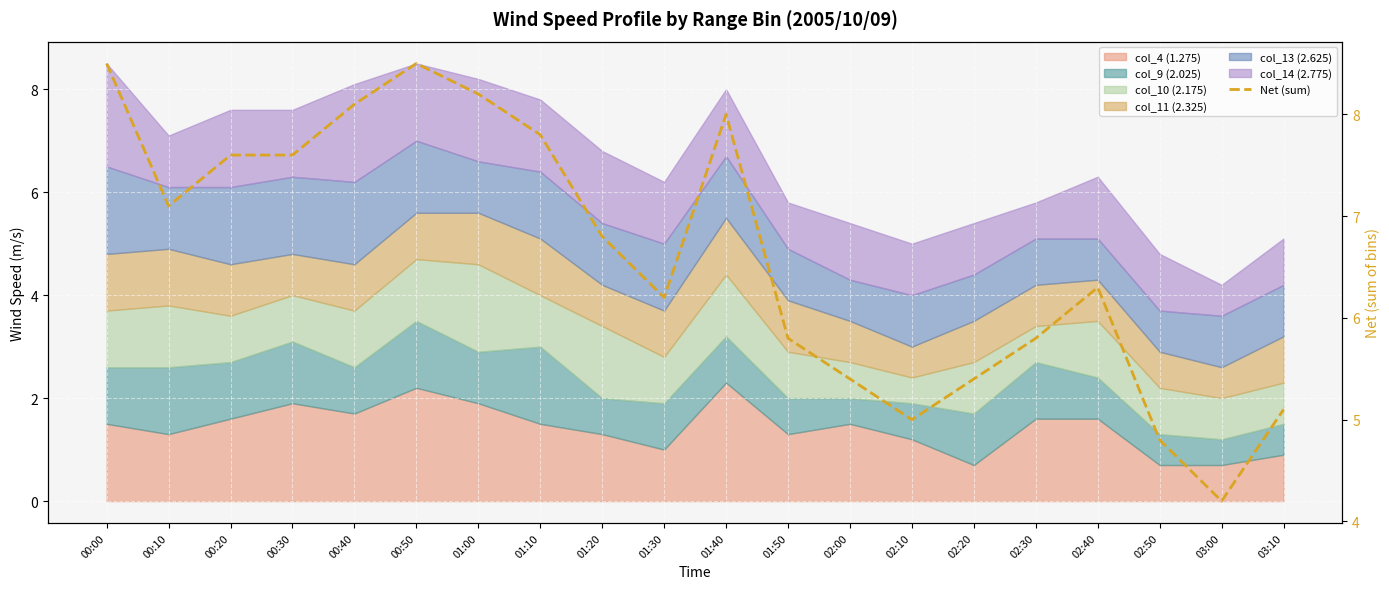

What is the sum of all values?

132.2